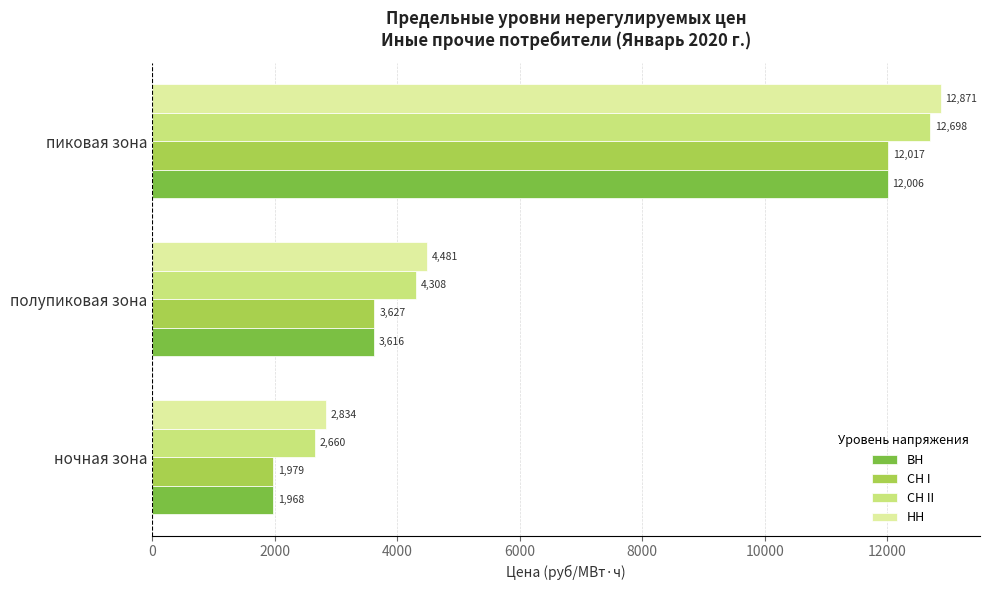

Which category has the highest value across all series?

пиковая зона